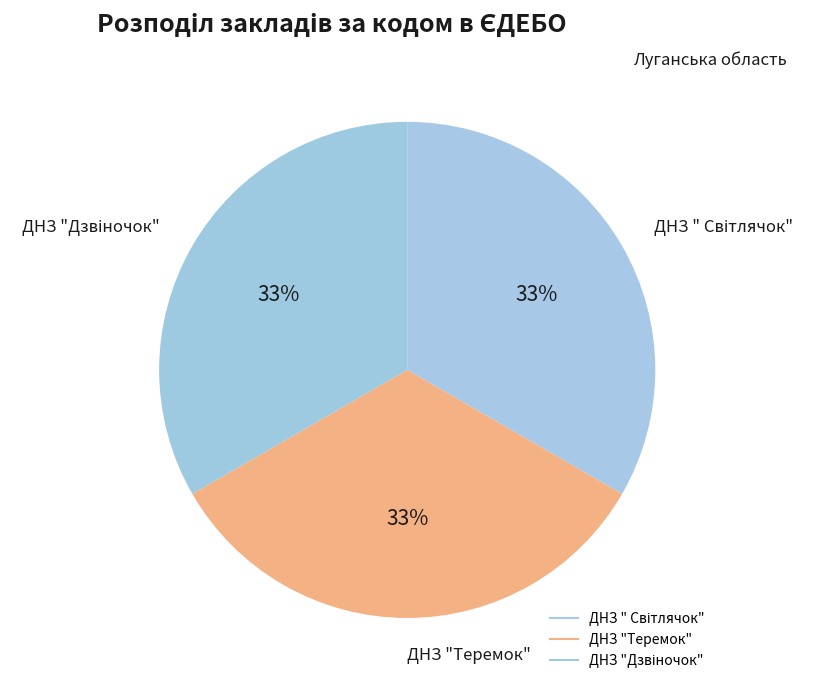

Is there a majority slice in this chart?

No